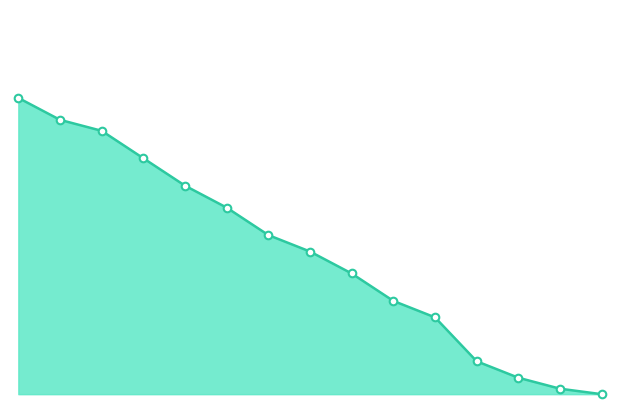

Which series has the largest total across all categories?

temperature_line